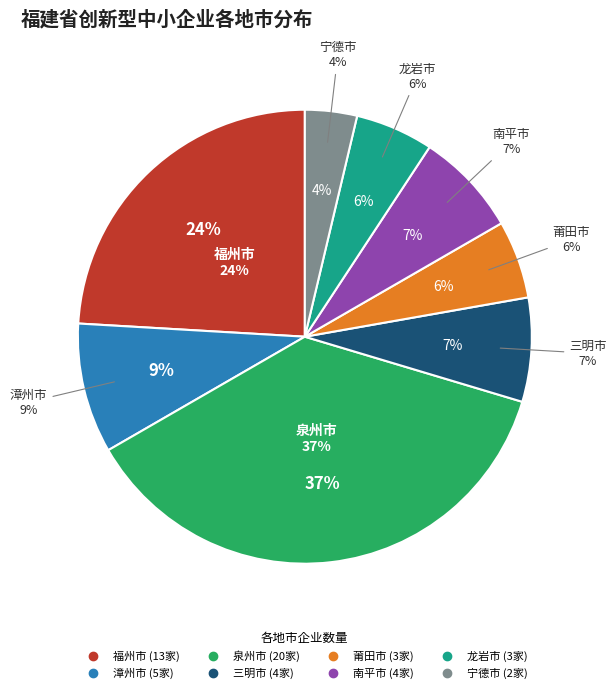

Does 南平市 represent more than half of the total?

No